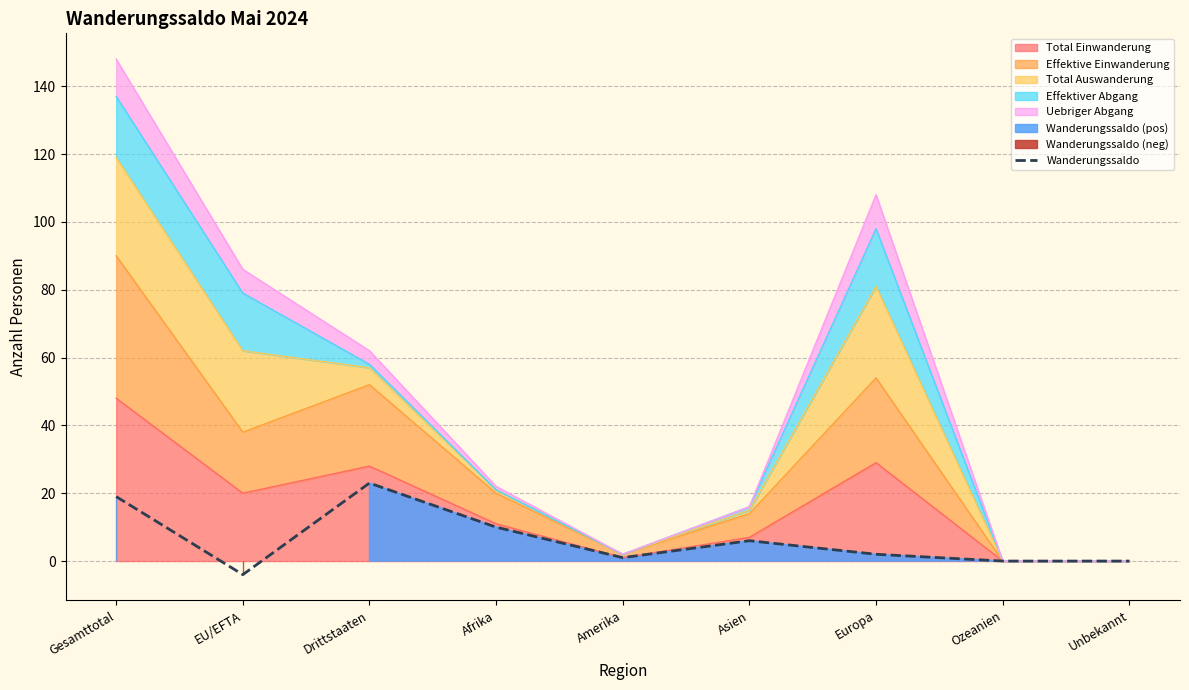

What is the difference between the values at Asien and Europa?

4